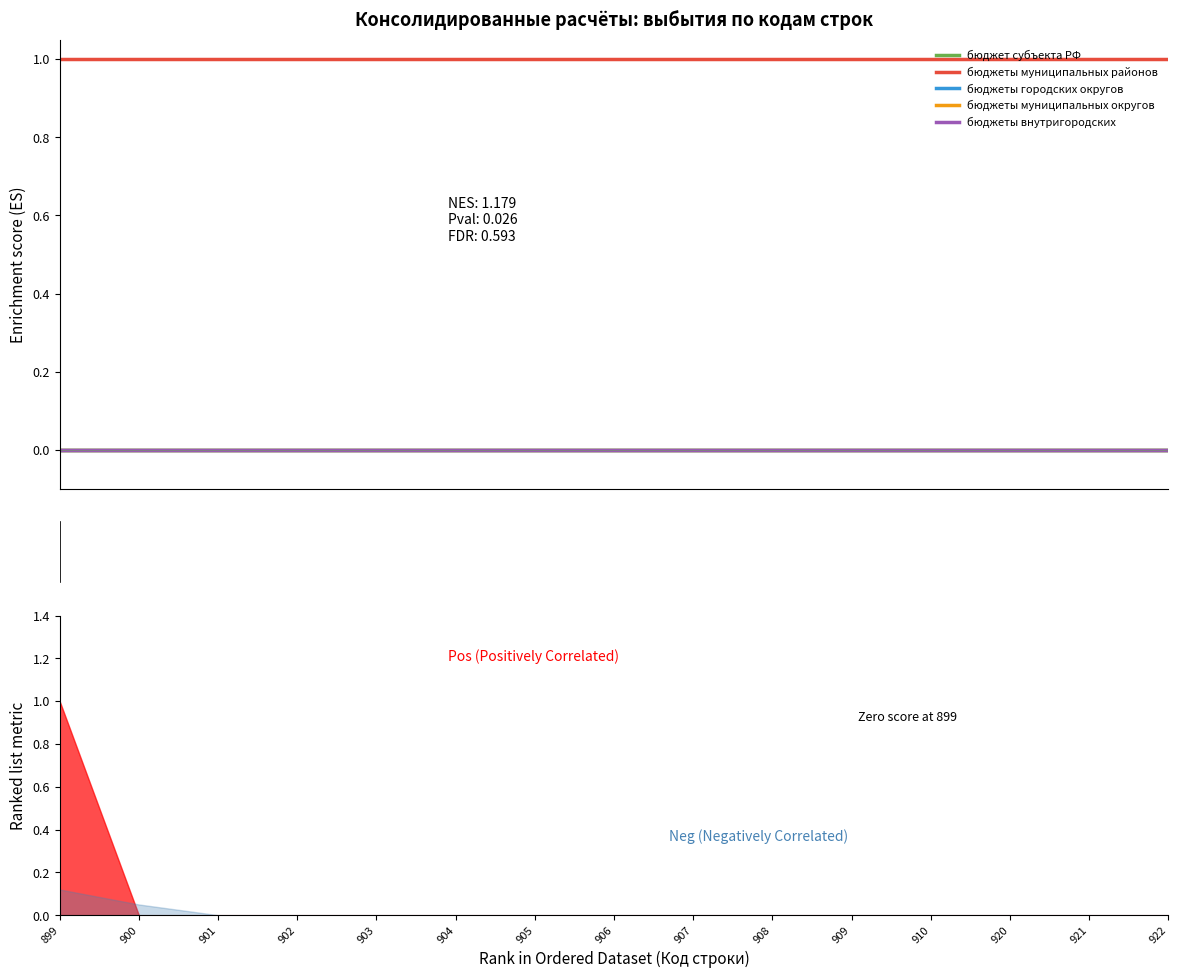

Which series has the widest spread of values?

бюджет субъекта РФ